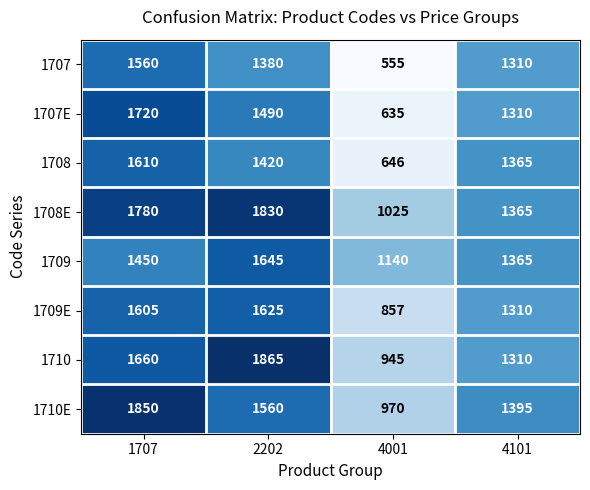

At which category does the chart reach its peak across all series?

2202